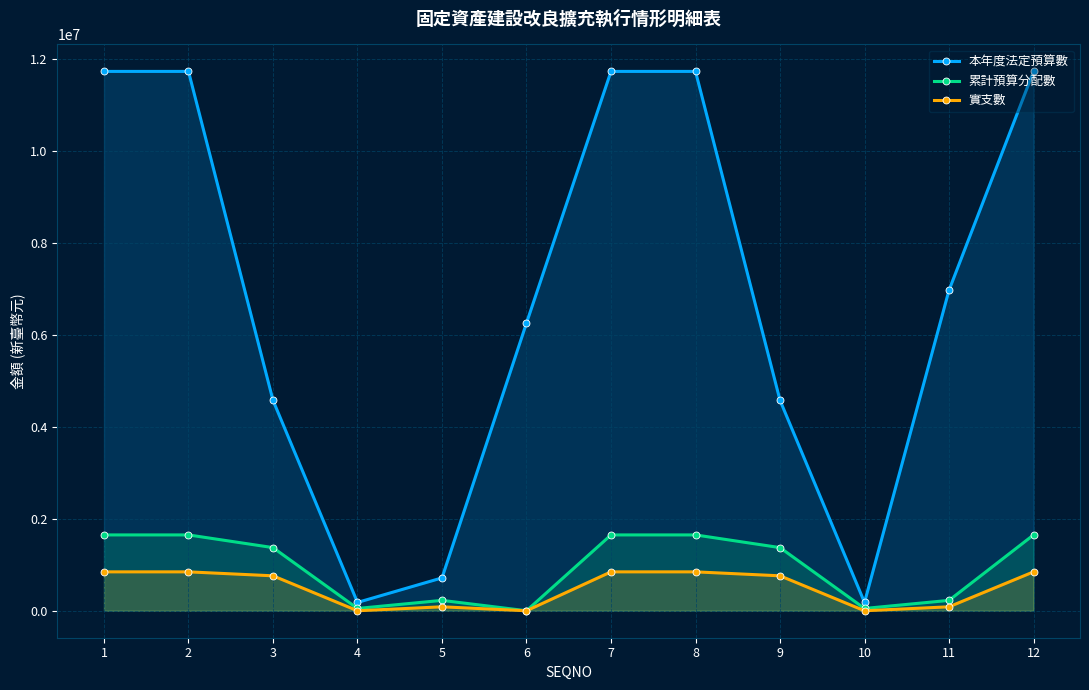

Is the value of 累計預算分配數 at 2 greater than the value of 本年度法定預算數 at 6?

No